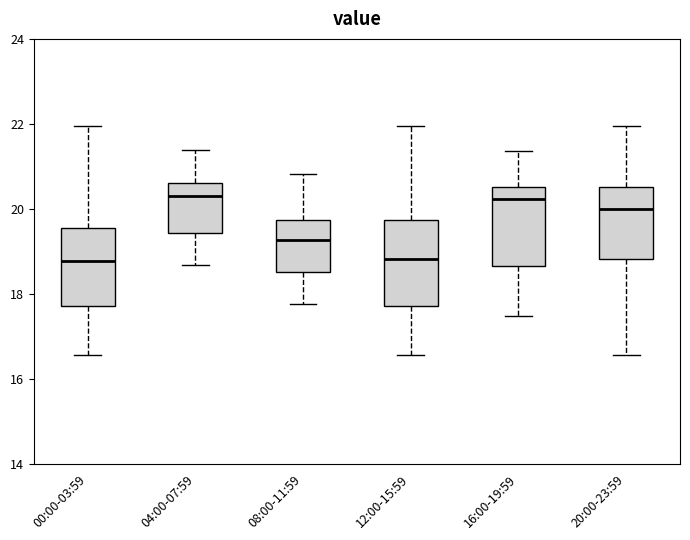

Reading left to right, read every box against the y-axis: the position of its median line, the range the box covers, and the ends of its whiskers. The values are not printed on the chart, so give them approximately, as read against the axis.

00:00-03:59: median 18.8, box 17.8 to 19.6, whiskers 16.6 to 22.0
04:00-07:59: median 20.4, box 19.4 to 20.6, whiskers 18.6 to 21.4
08:00-11:59: median 19.2, box 18.6 to 19.8, whiskers 17.8 to 20.8
12:00-15:59: median 18.8, box 17.8 to 19.8, whiskers 16.6 to 22.0
16:00-19:59: median 20.2, box 18.6 to 20.6, whiskers 17.4 to 21.4
20:00-23:59: median 20.0, box 18.8 to 20.6, whiskers 16.6 to 22.0